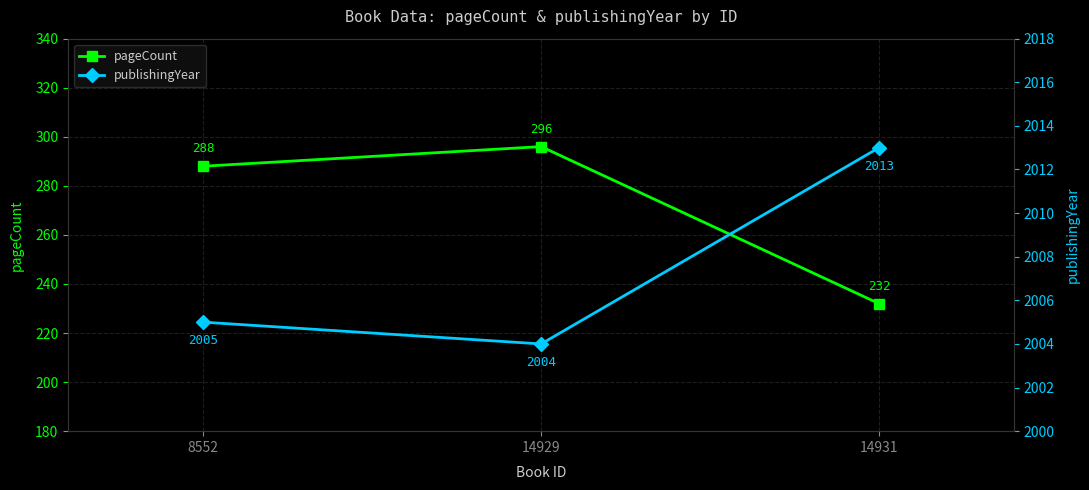

What is the sum of all pageCount values?

816